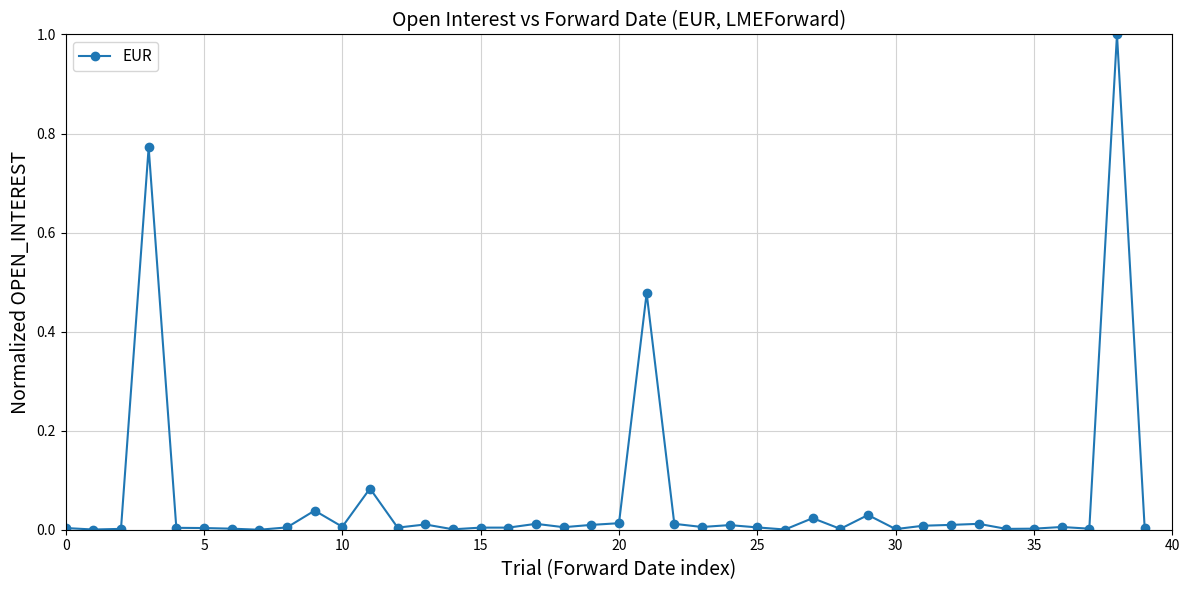

What is the maximum value shown in the chart?

1.0